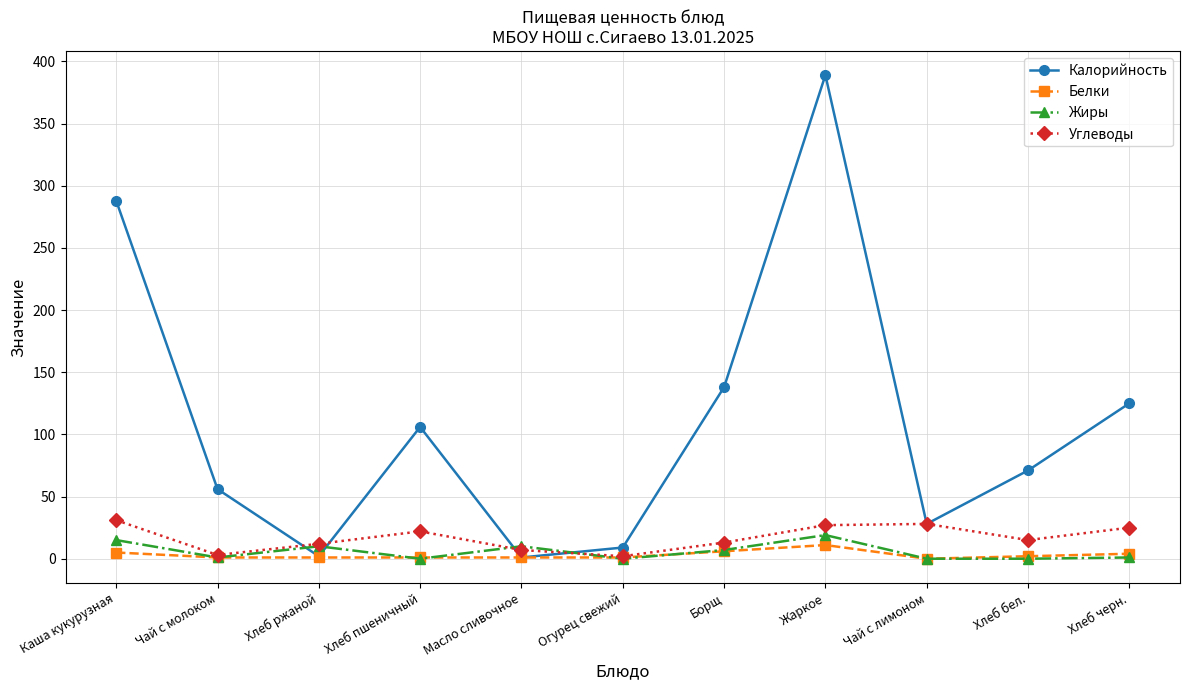

Is it true that Жиры equals 0 at Хлеб бел.?

True